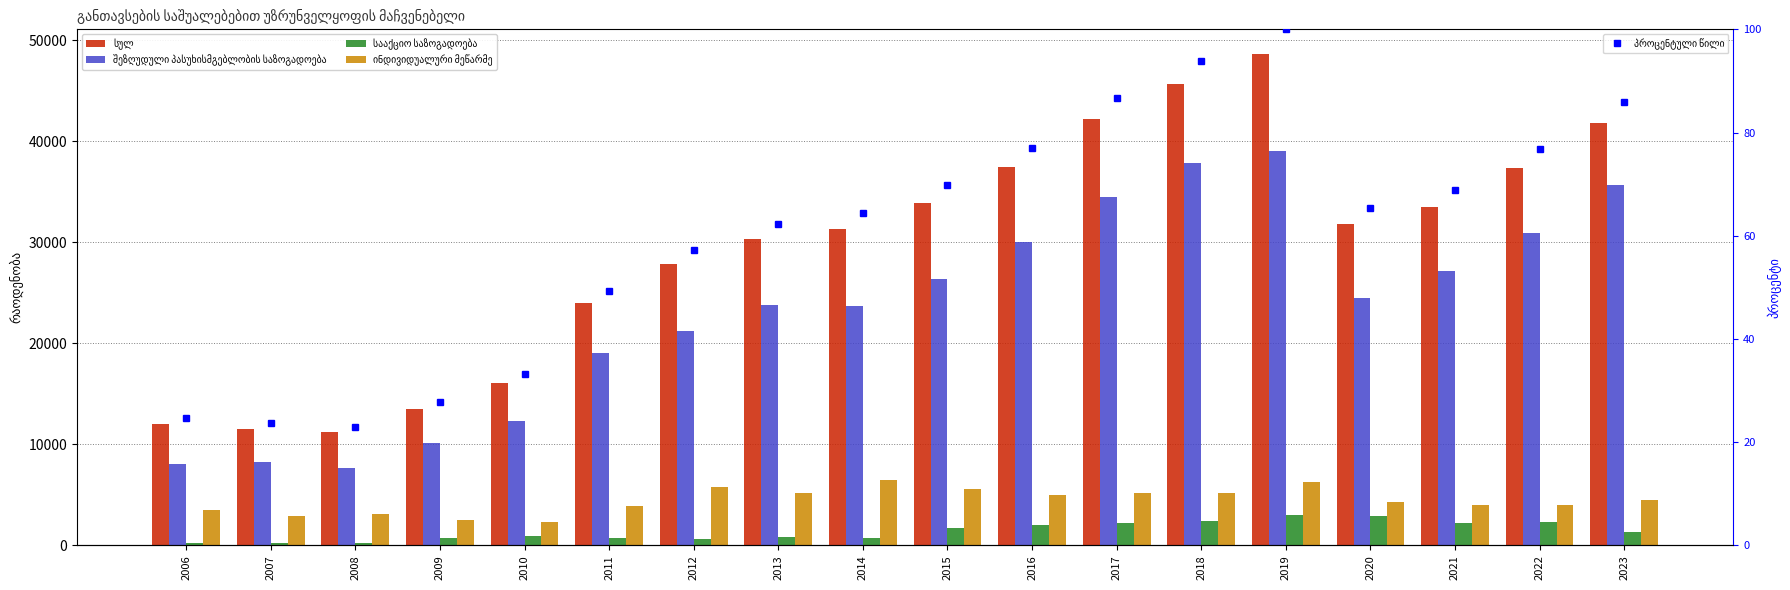

At how many categories does at least one series exceed 17082?

13